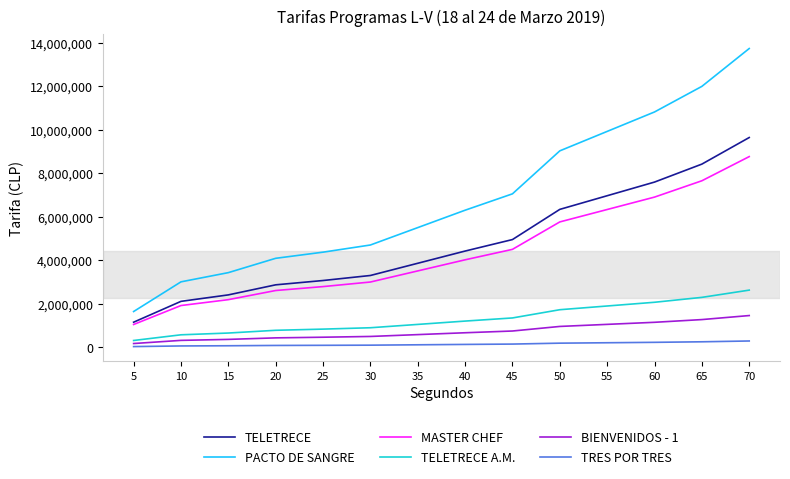

True or false: TELETRECE and BIENVENIDOS - 1 cross at least once.

False